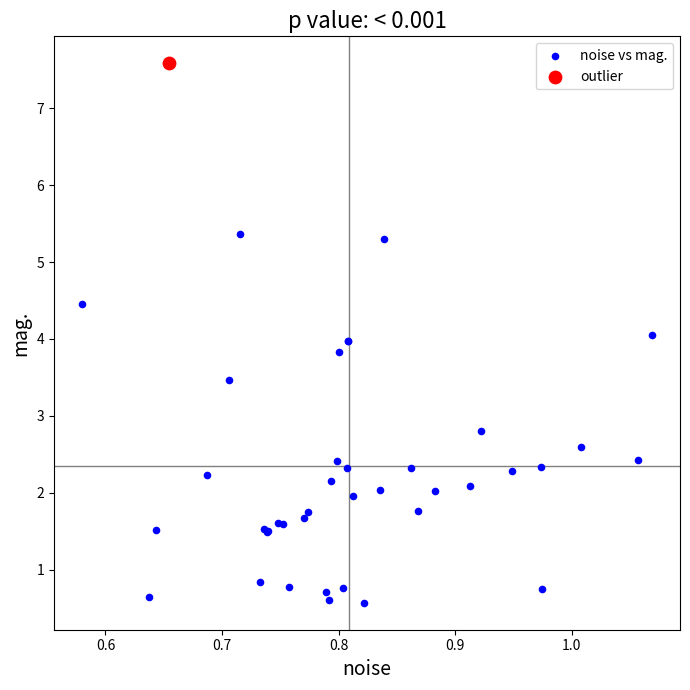

What are all the series names shown in the legend?

noise vs mag., outlier